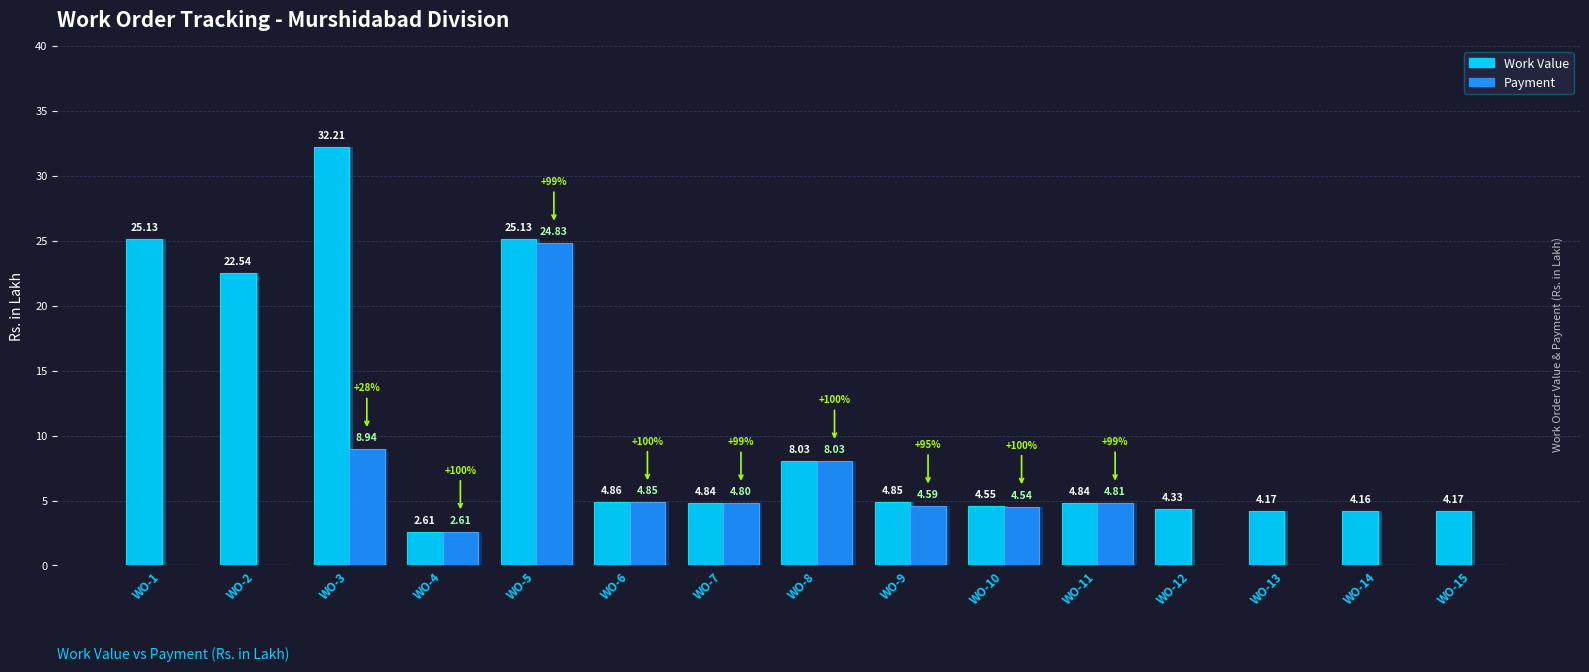

At which label is Work Value closest to 17?

WO-2